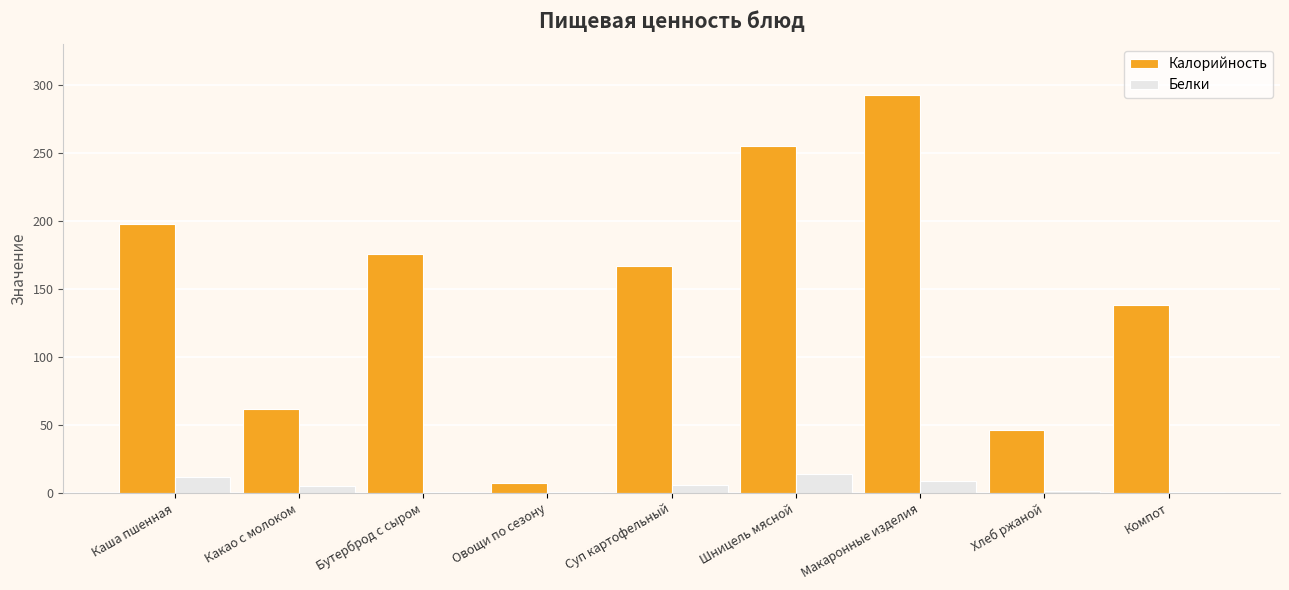

True or false: Калорийность has a value of 26.1 at Хлеб ржаной.

False